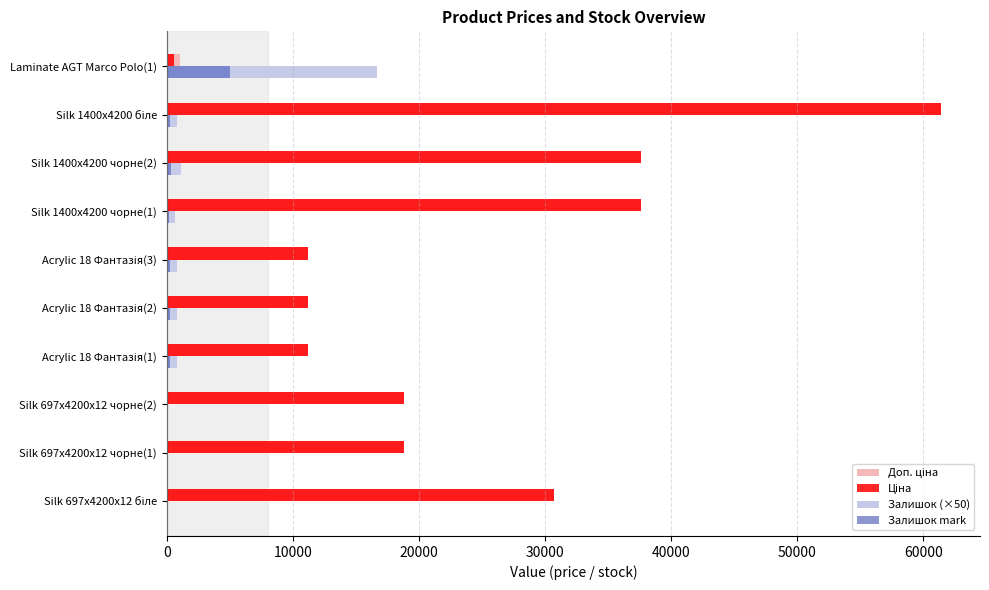

What is the sum of all Залишок mark values?

6540.0